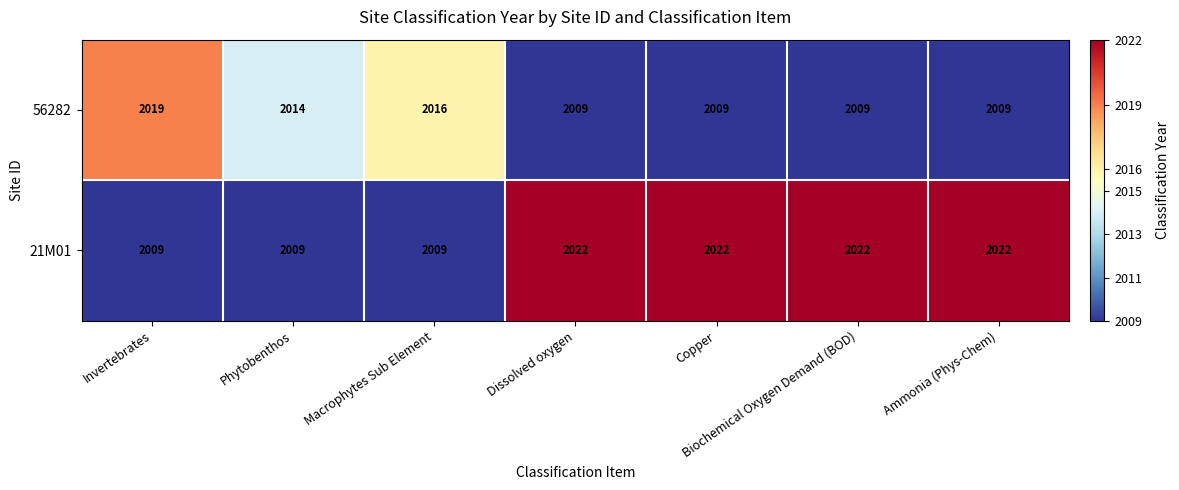

Which series has the largest range (max minus min)?

21M01